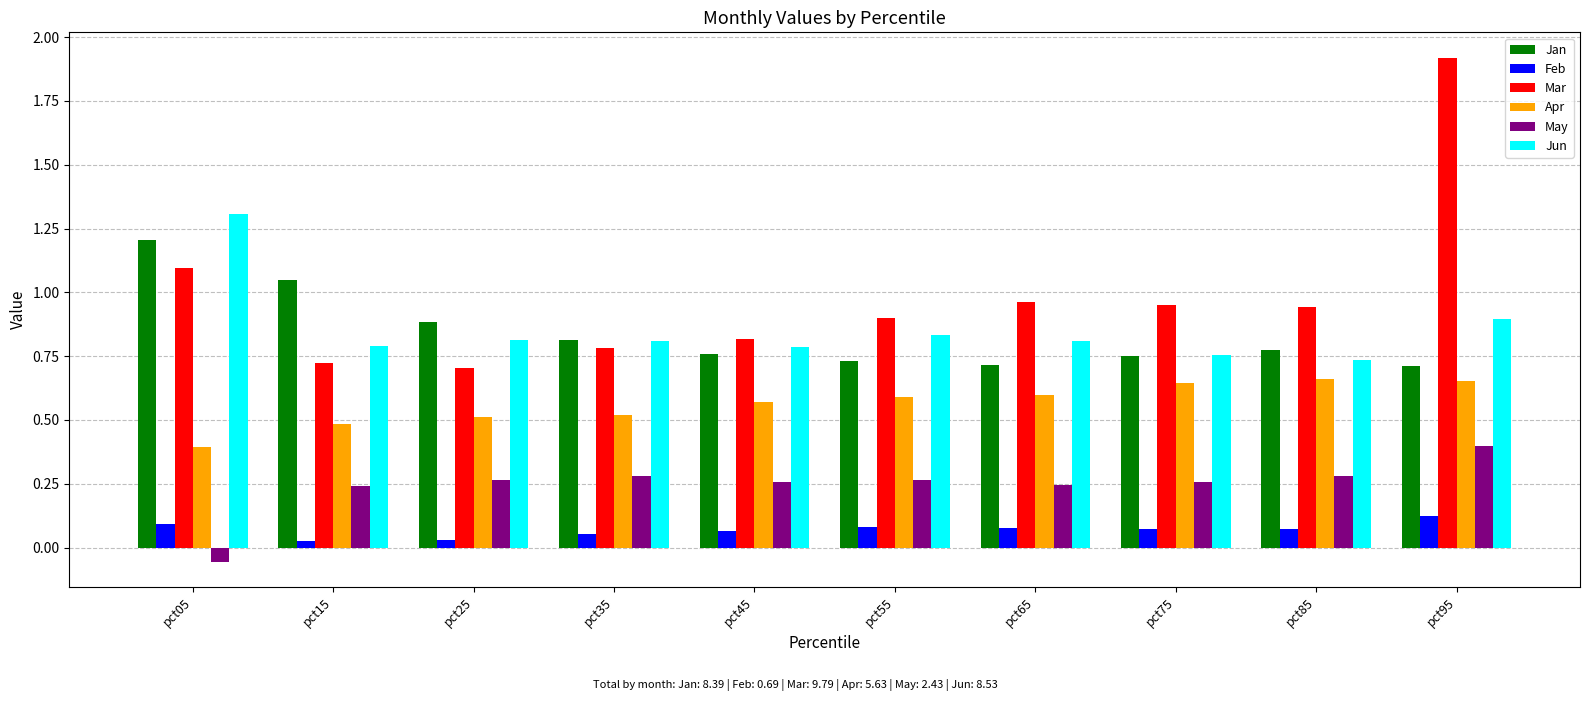

Does the chart contain stacked bars?

No